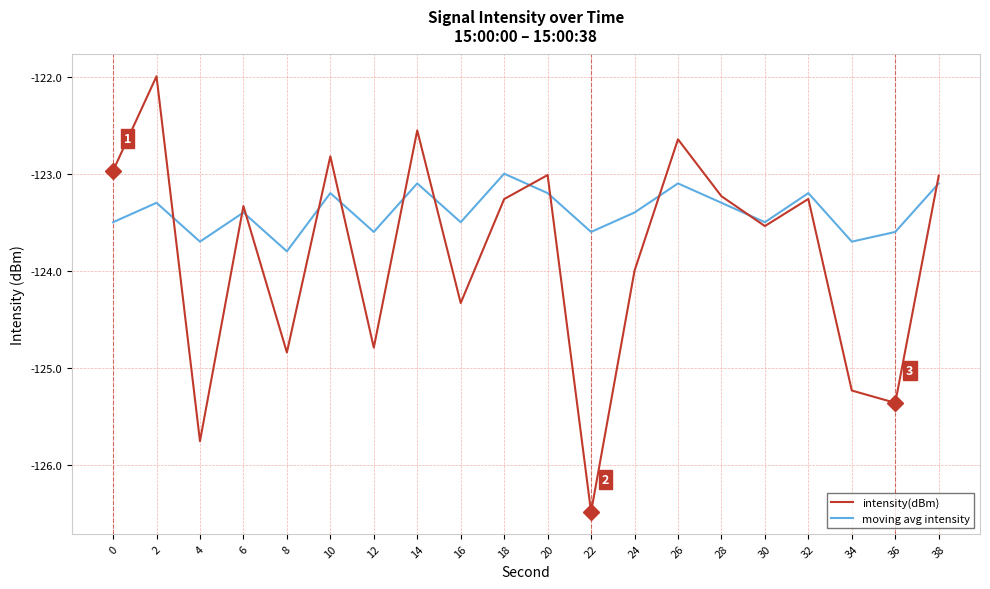

List the series in order of their overall mean, lowest first.

intensity(dBm), moving avg intensity